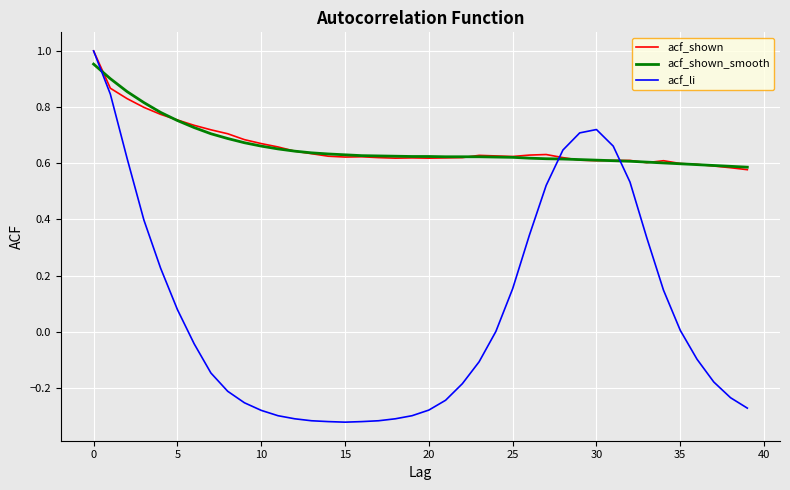

Which series has the widest spread of values?

acf_li